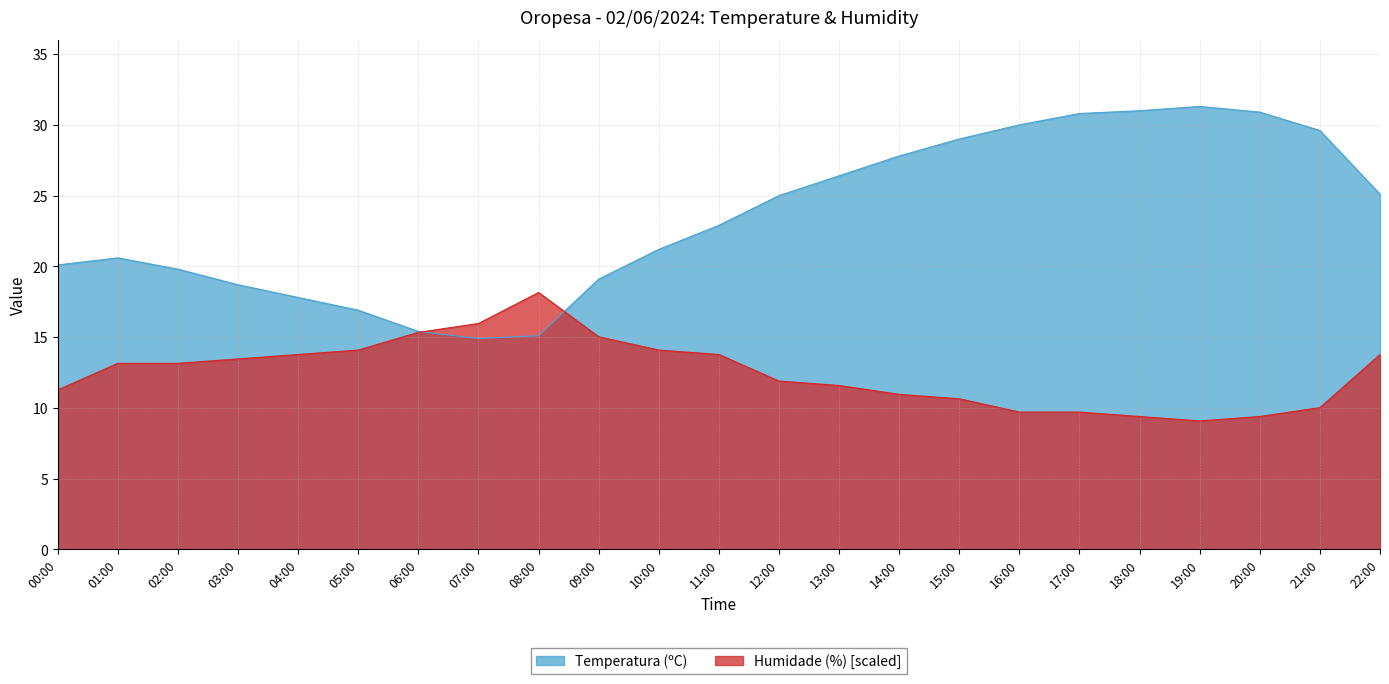

List the series in order of their peak value, lowest first.

Humidade (%) [scaled], Temperatura (ºC)